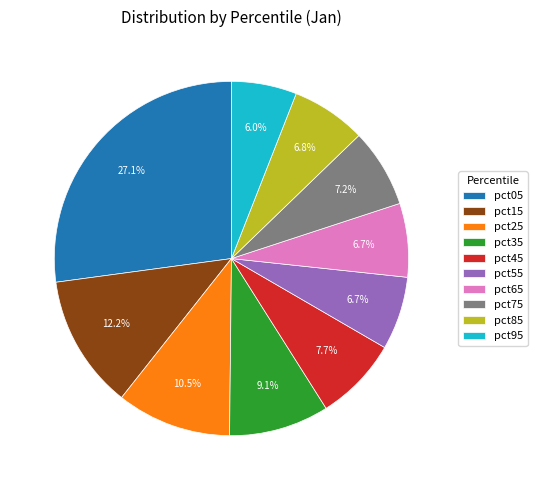

Does pct15 represent more than half of the total?

No